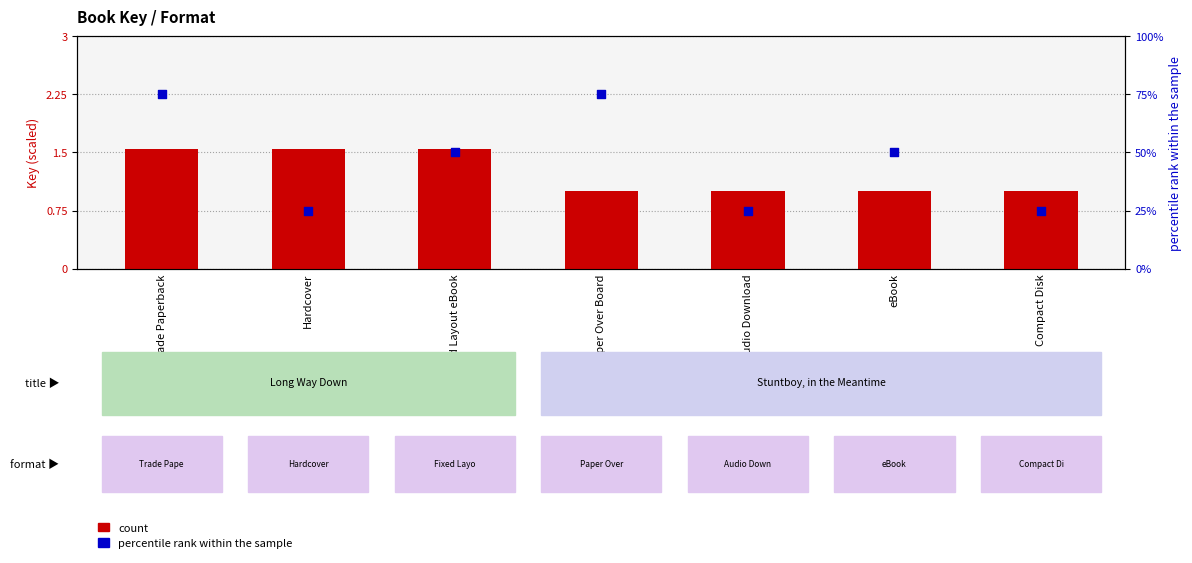

Which series reaches the minimum Y coordinate?

count